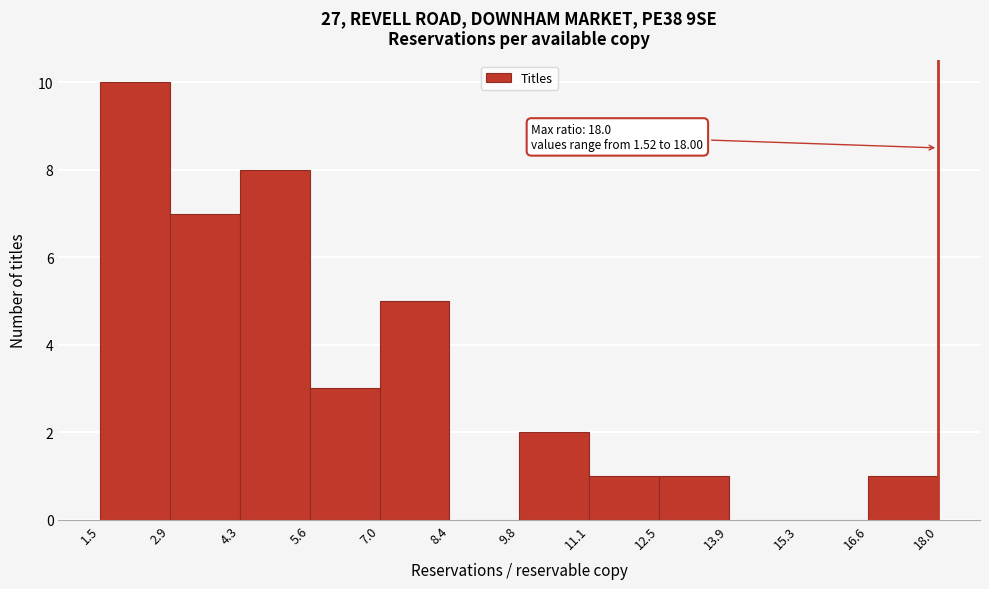

Which range on the x-axis has the tallest bar?

1.5 to 2.9